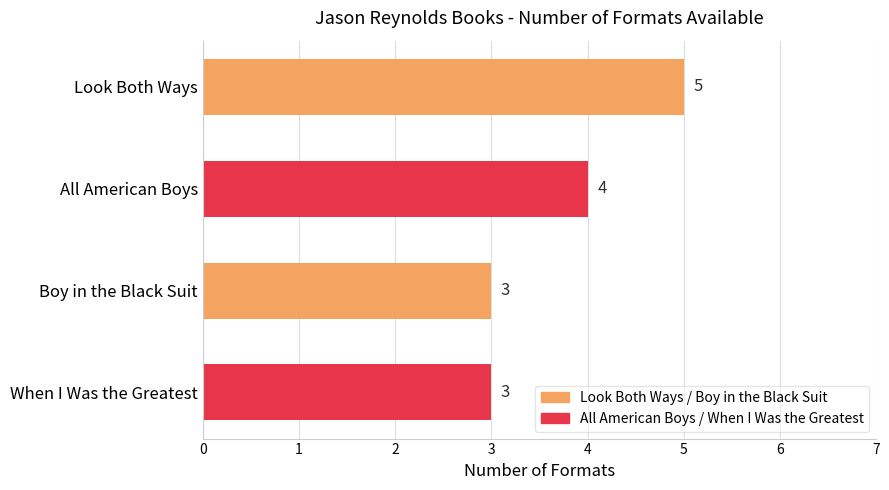

How many data points are less than 4?

2